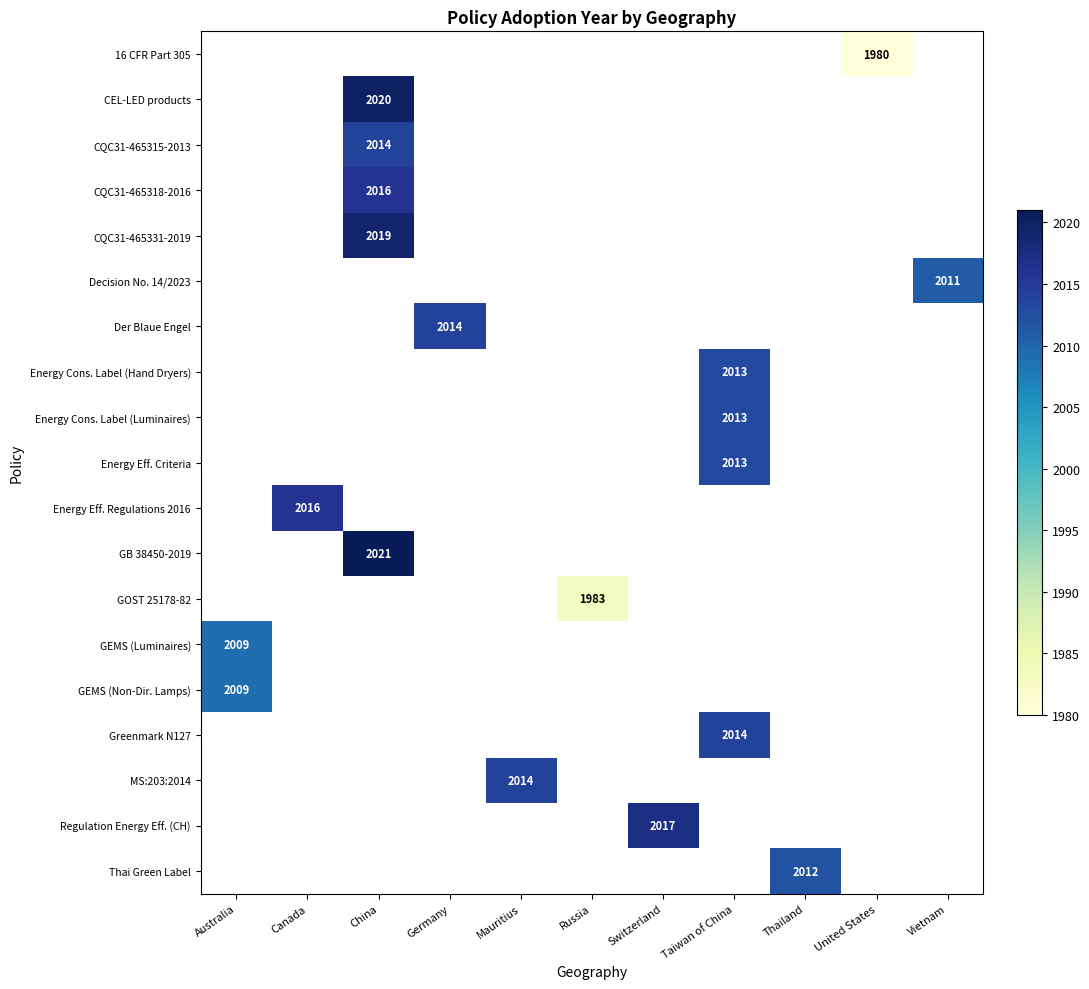

How many data points does each series have?

11